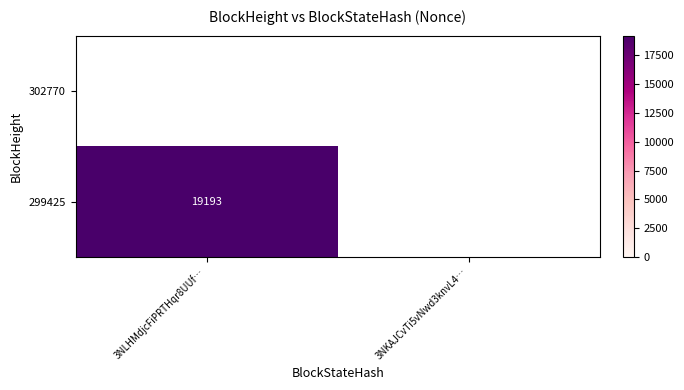

Between 3NLHMdjcFiPRTHqr8UUf… and 3NKAJCvTi5vNwd3knvL4…, which series saw the biggest shift?

299425